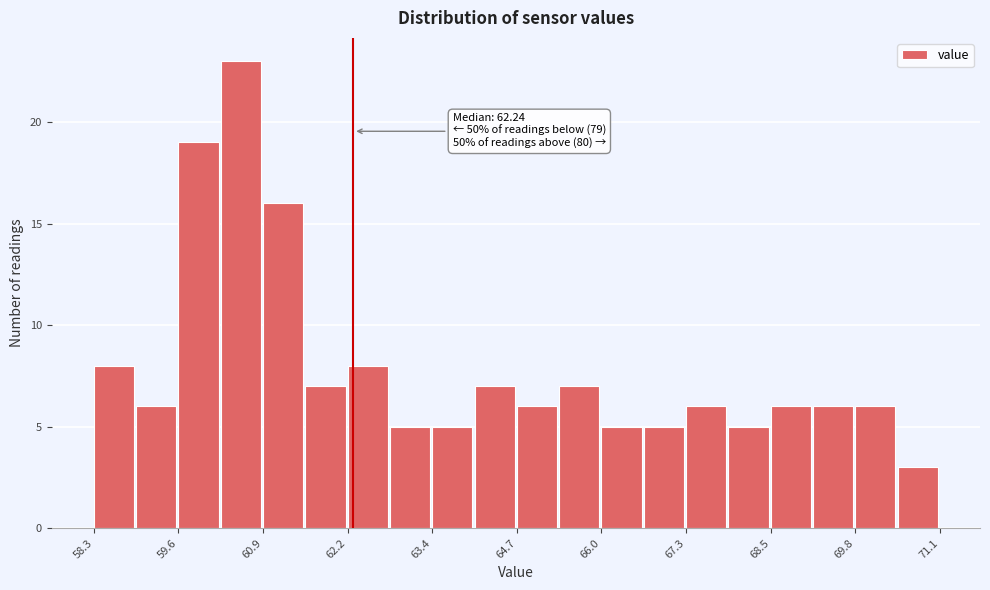

Read against the x-axis, roughly where is the centre of the tallest bar?

60.6